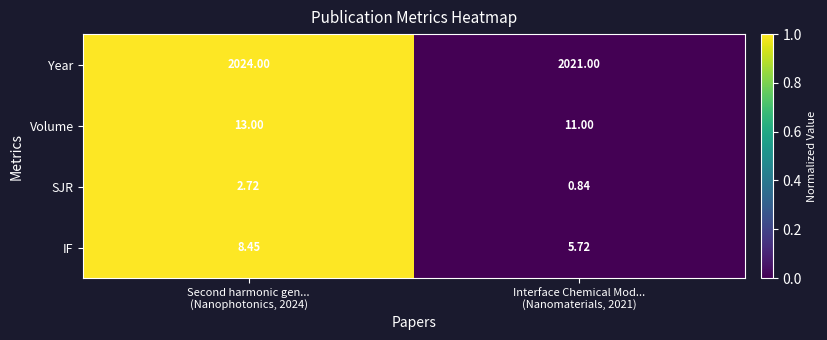

At how many categories does at least one series exceed 0?

2